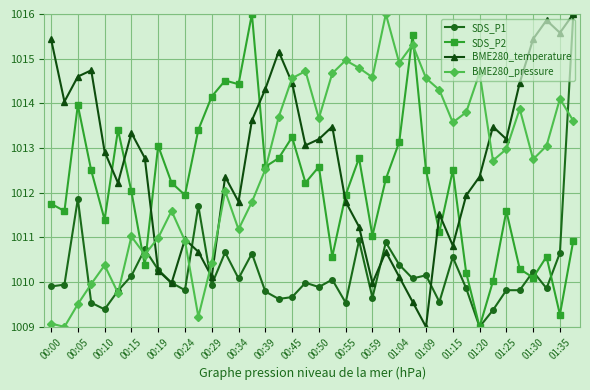

How many interior local valleys does the BME280_pressure series have?

11